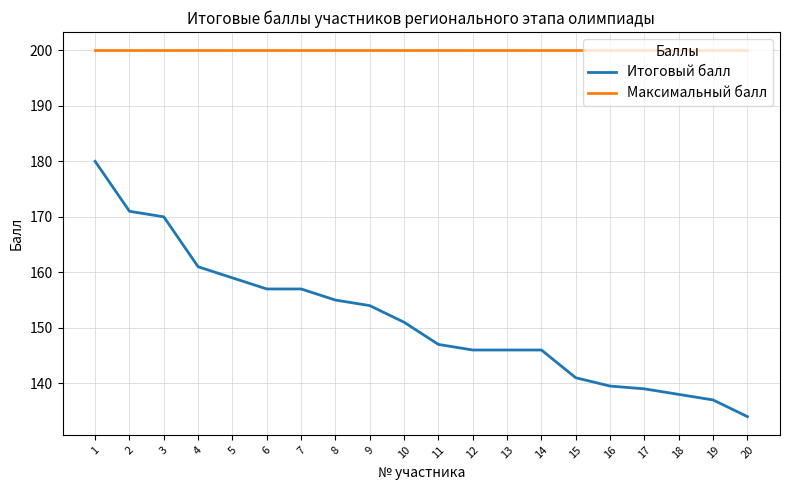

Read the Максимальный балл value at 5.

200.0